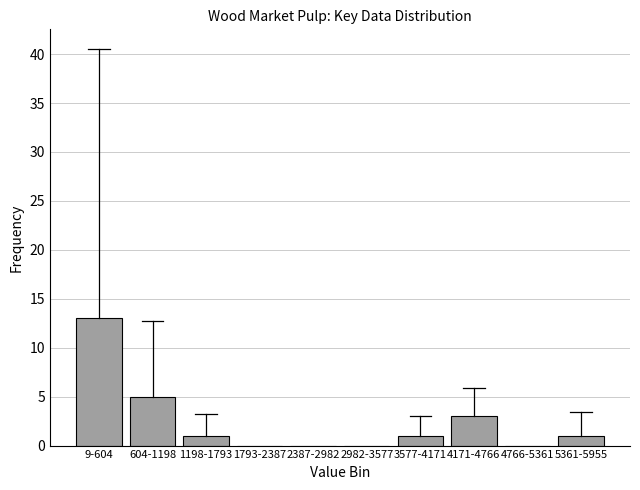

Reading left to right, list all the values displayed in this chart.

9-604=13	604-1198=5	1198-1793=1	1793-2387=0	2387-2982=0	2982-3577=0	3577-4171=1	4171-4766=3	4766-5361=0	5361-5955=1